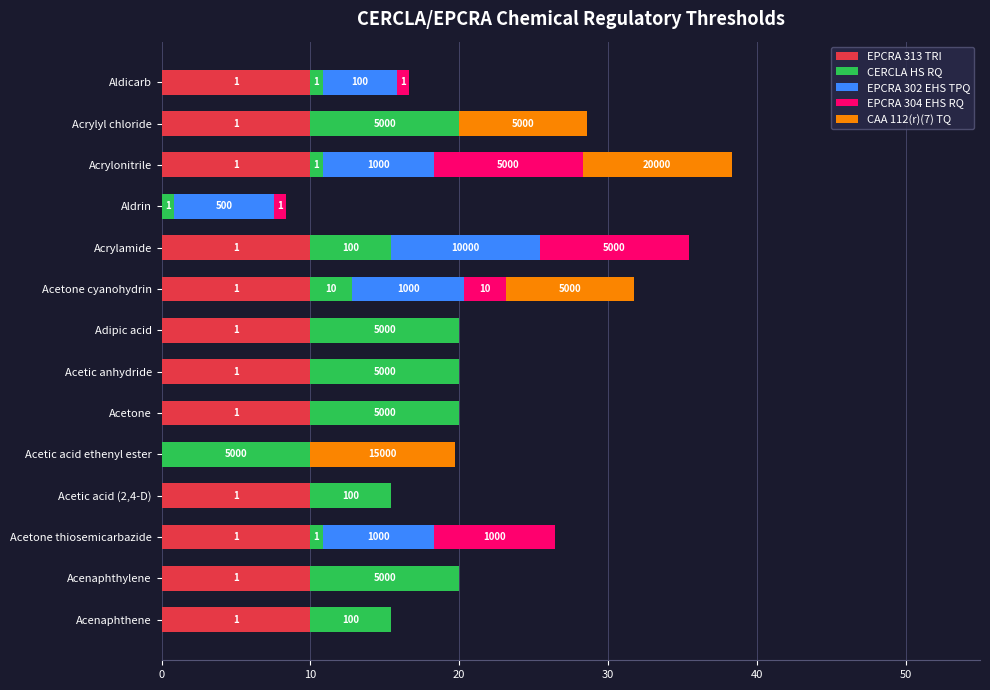

What are all the series names shown in the legend?

EPCRA 313 TRI, CERCLA HS RQ, EPCRA 302 EHS TPQ, EPCRA 304 EHS RQ, CAA 112(r)(7) TQ